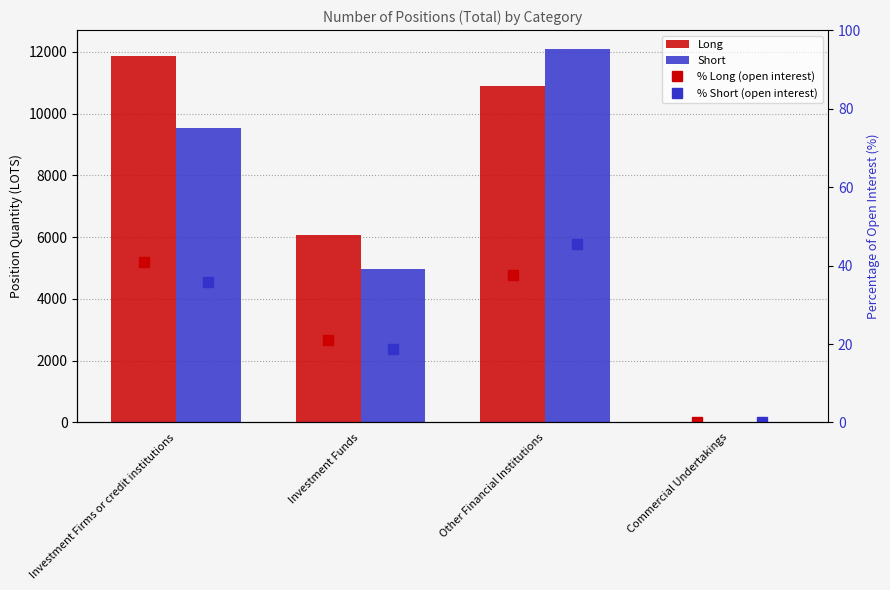

Does the chart contain any negative values?

No